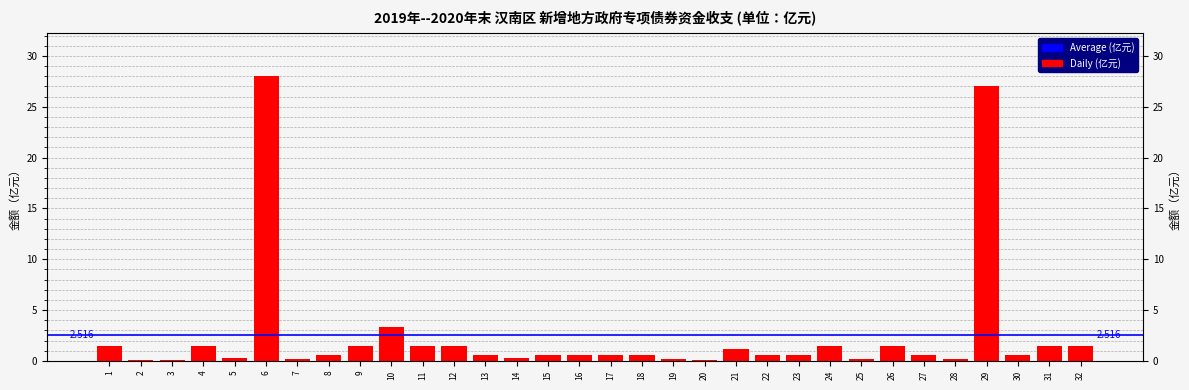

Is it true that the value at 15 is 0.6?

True